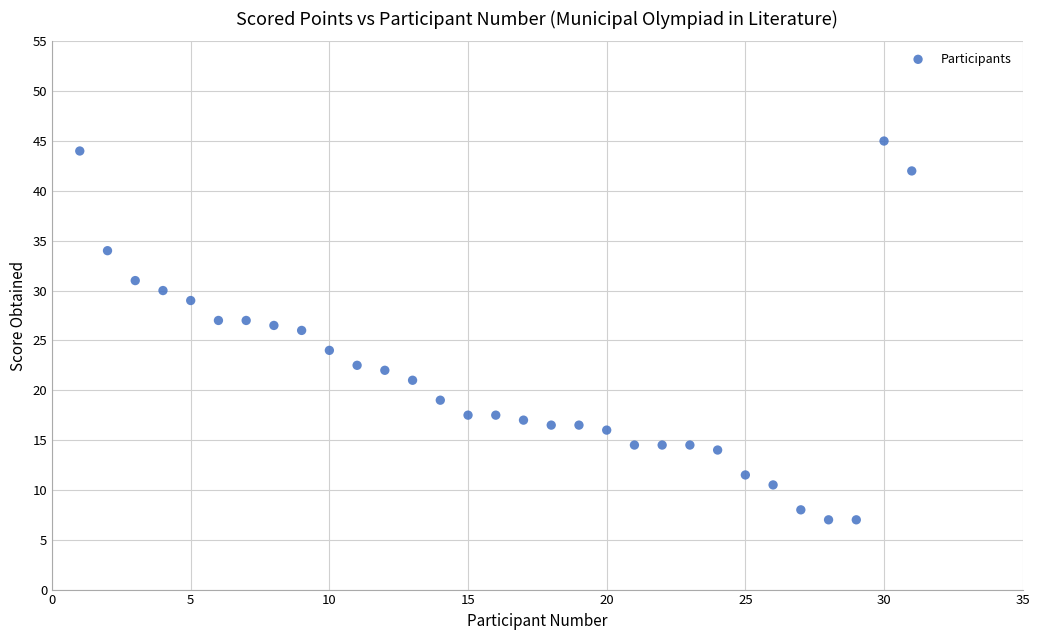

What is the range of Y values (max minus min)?

38.0